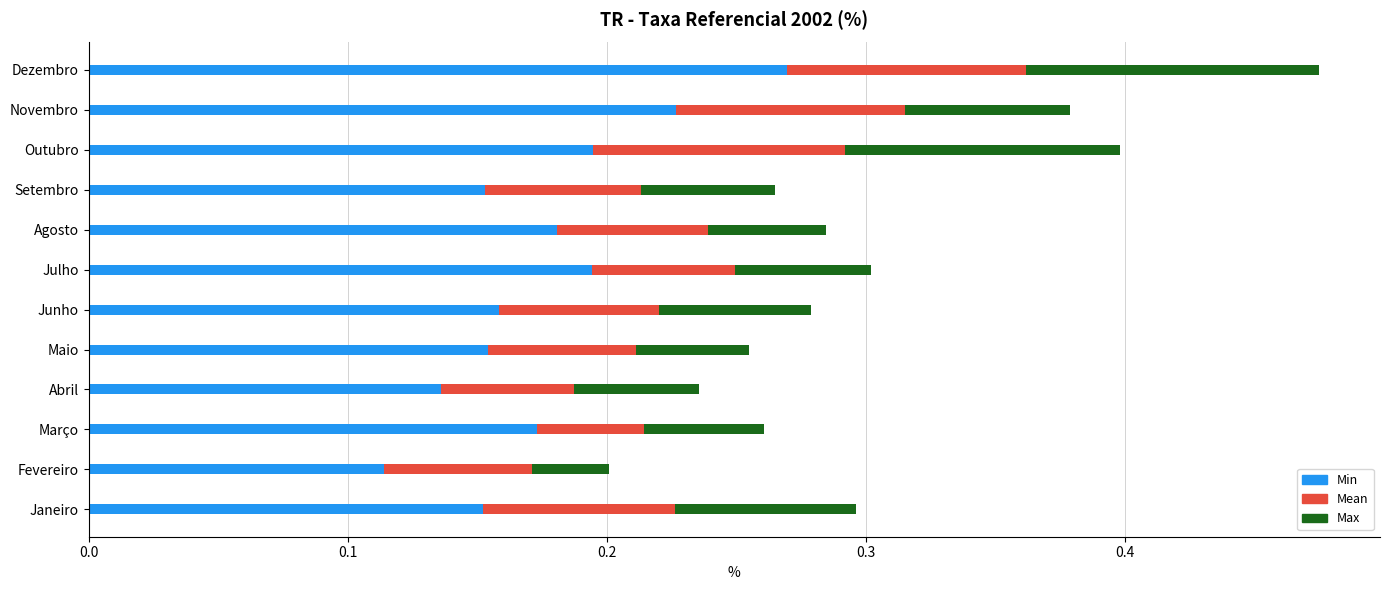

At which category is the sum across all series the highest?

Dezembro